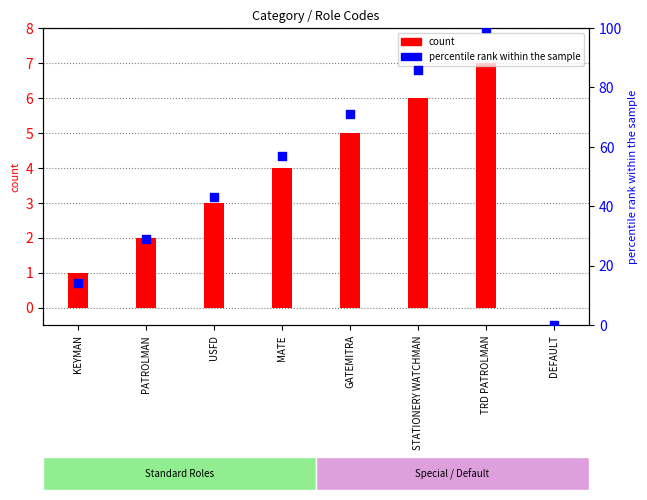

Which series reaches the maximum Y coordinate?

percentile rank within the sample